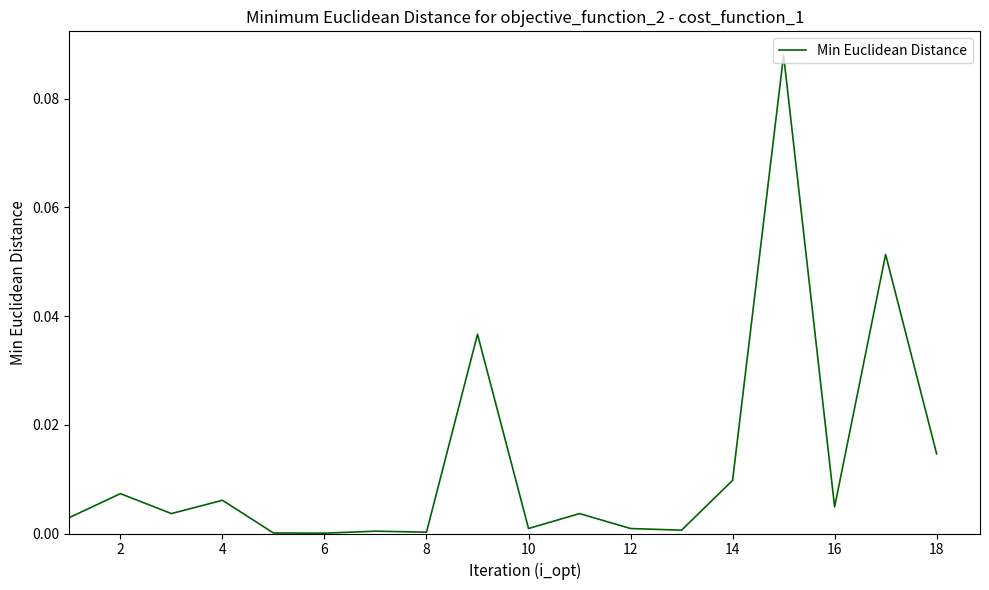

True or false: there are more than 2 points higher than both neighbors.

True